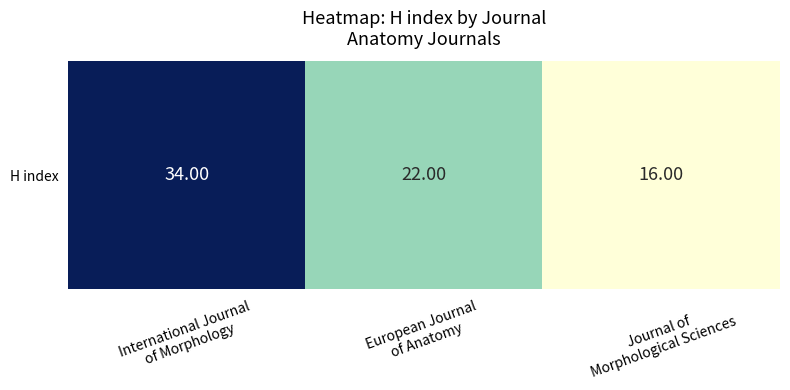

Is it true that the value at European Journal
of Anatomy is 13?

False